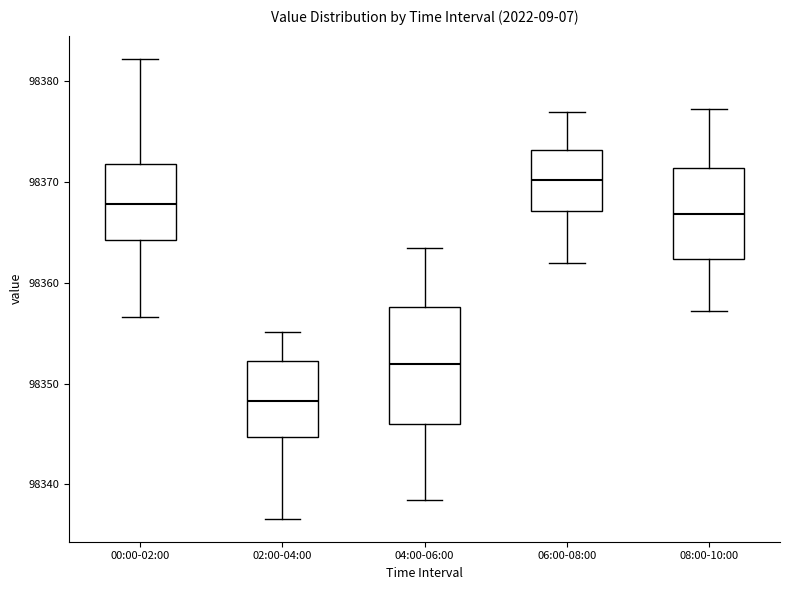

Which box is the tallest, from its lower edge to its upper edge?

04:00-06:00